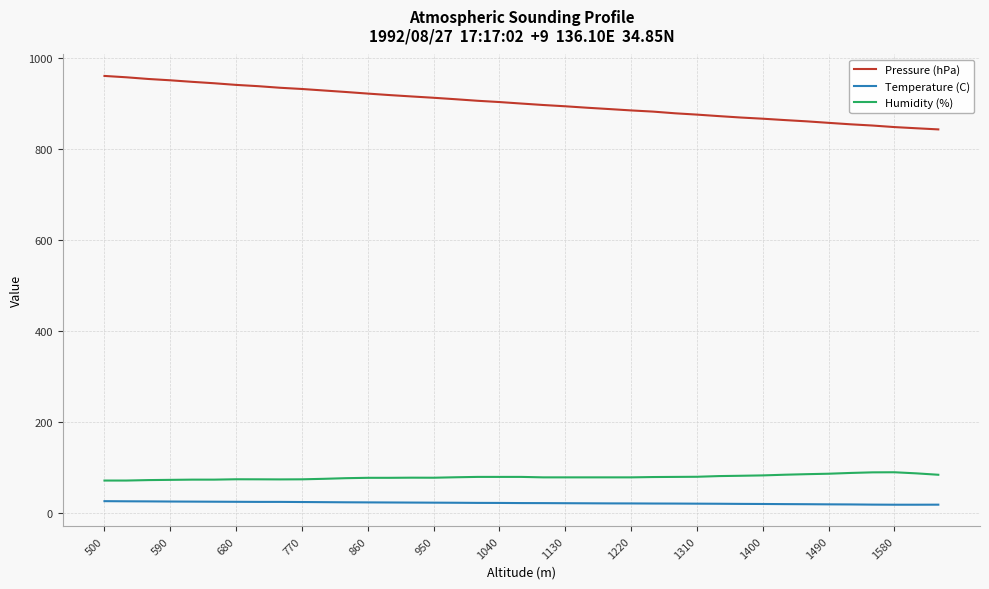

Which series has the widest spread of values?

Pressure (hPa)